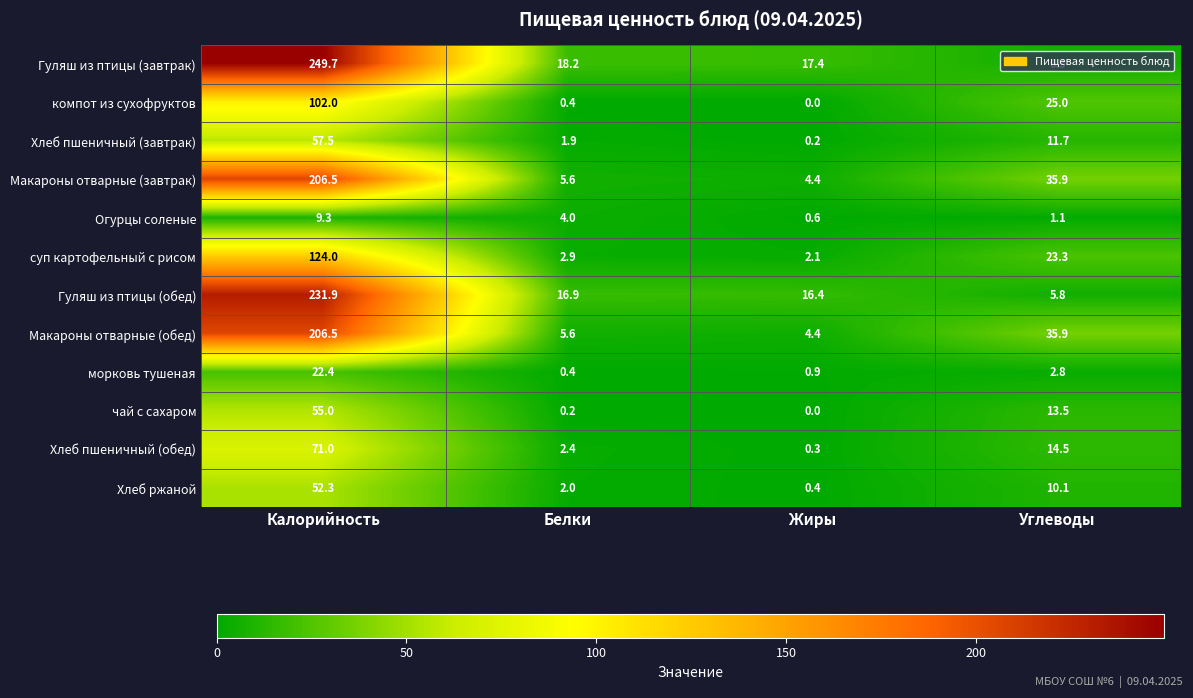

At which category is the sum across all series the highest?

Калорийность